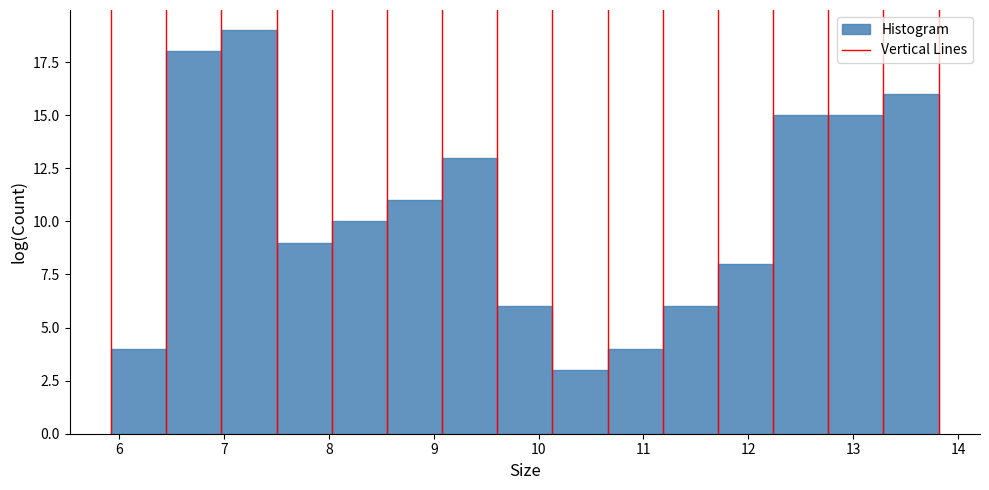

What is the height of the bar covering 7.5 to 8.0 on the x-axis? Neither the bar edges nor the heights are printed on the chart, so give them approximately, as read against the axes.

9